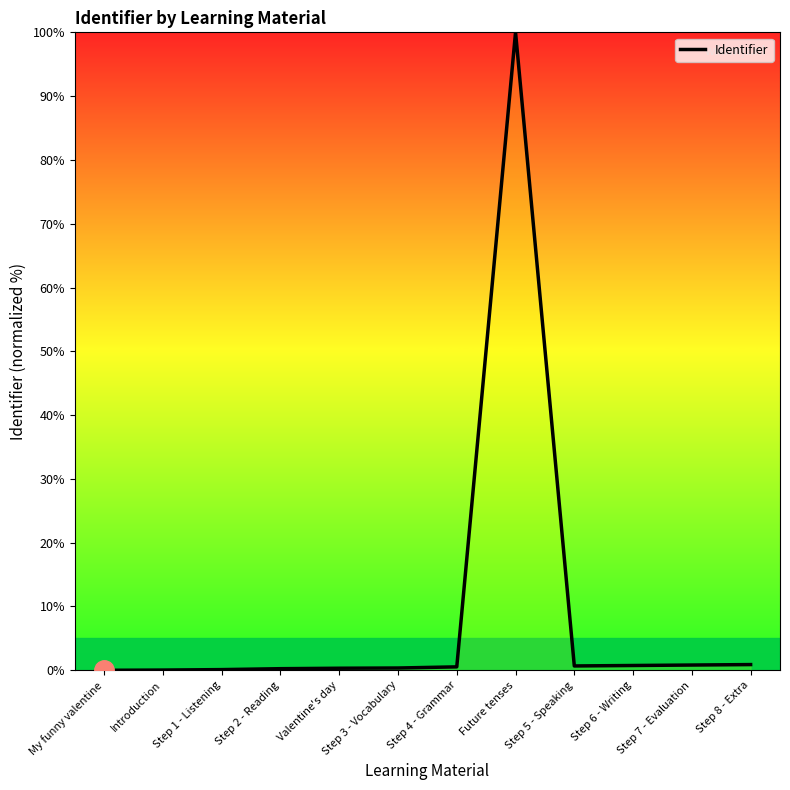

What is the difference between the values at Step 3 - Vocabulary and My funny valentine?

0.4